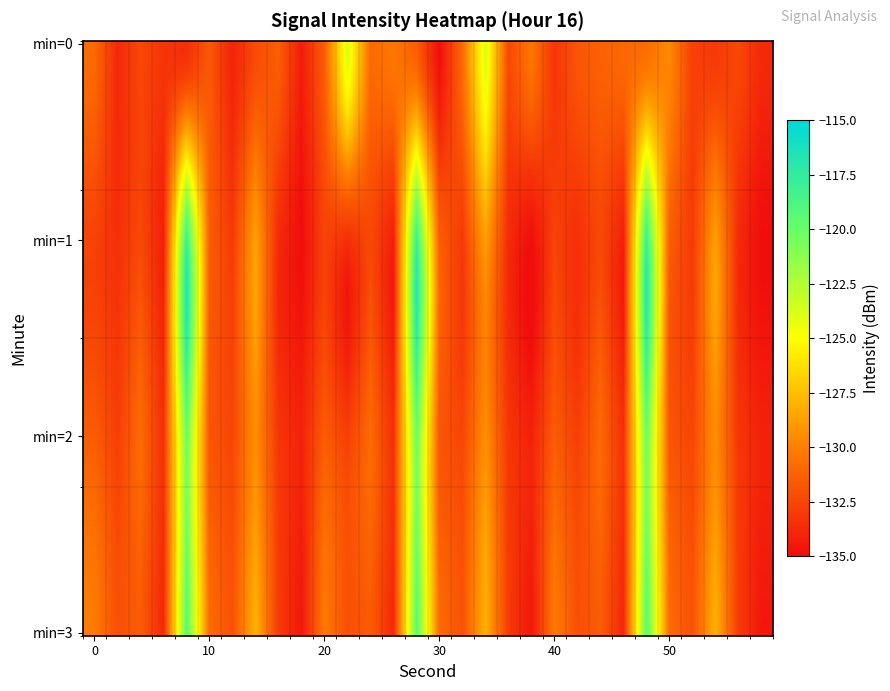

Count the number of categories in the chart.

30